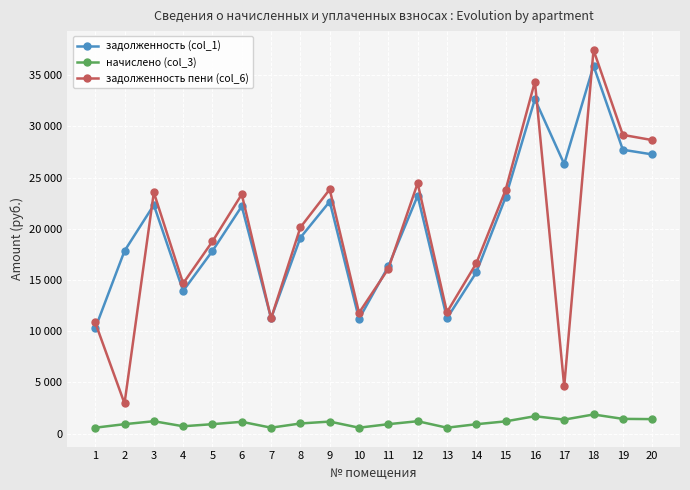

At which label does задолженность (col_1) first exceed 22195?

3